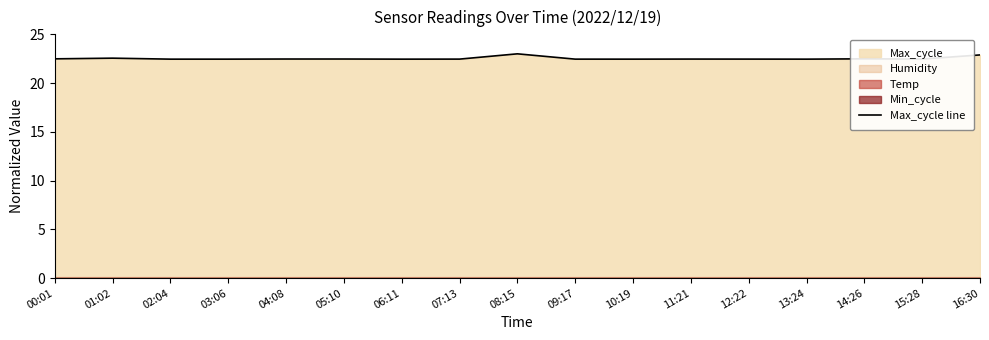

How many data points does each series have?

17